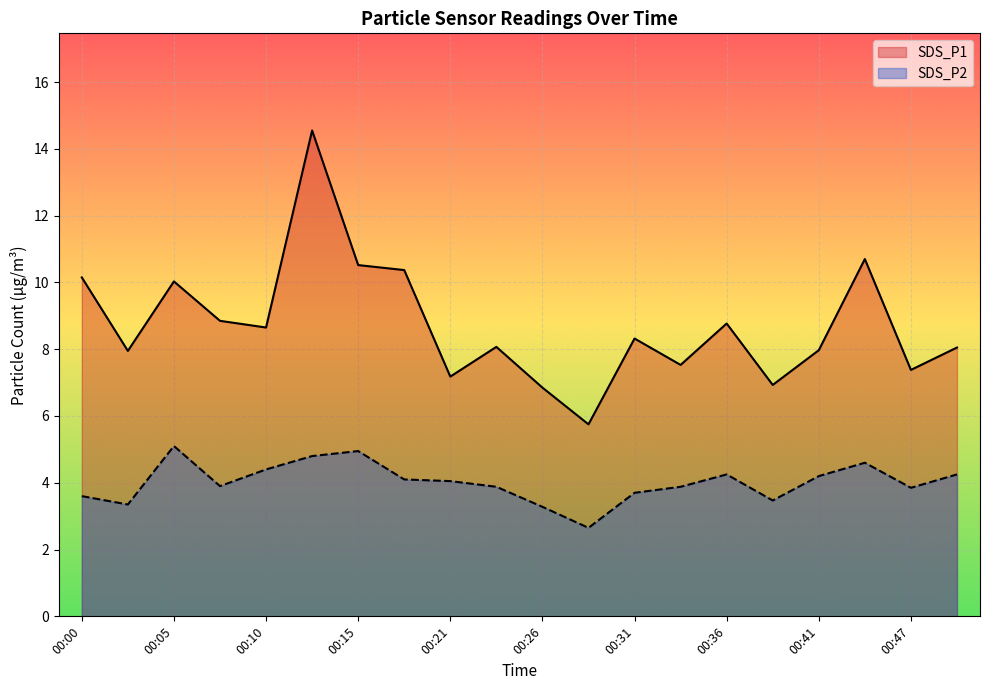

What is the sum of the SDS_P2 values at 00:49 and 00:02?

7.6